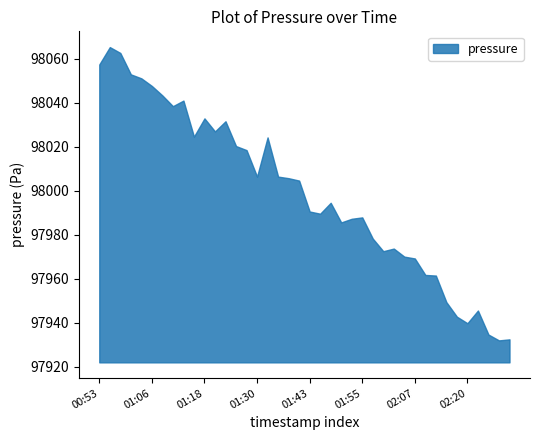

What is the sum of all values?

3919961.0